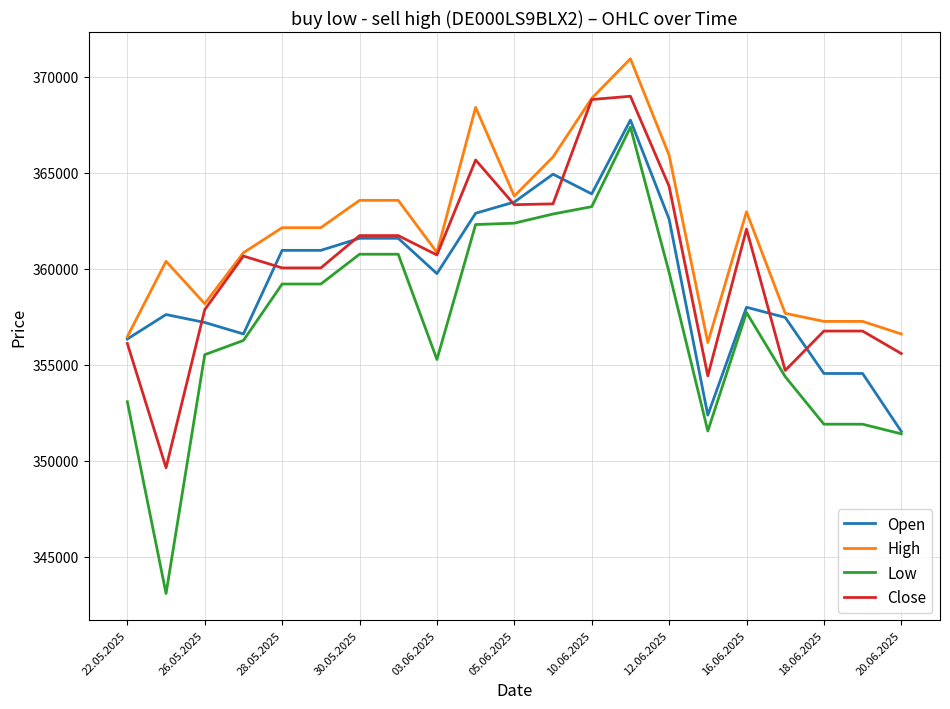

Rank the series by their average value, from highest to lowest.

High, Close, Open, Low